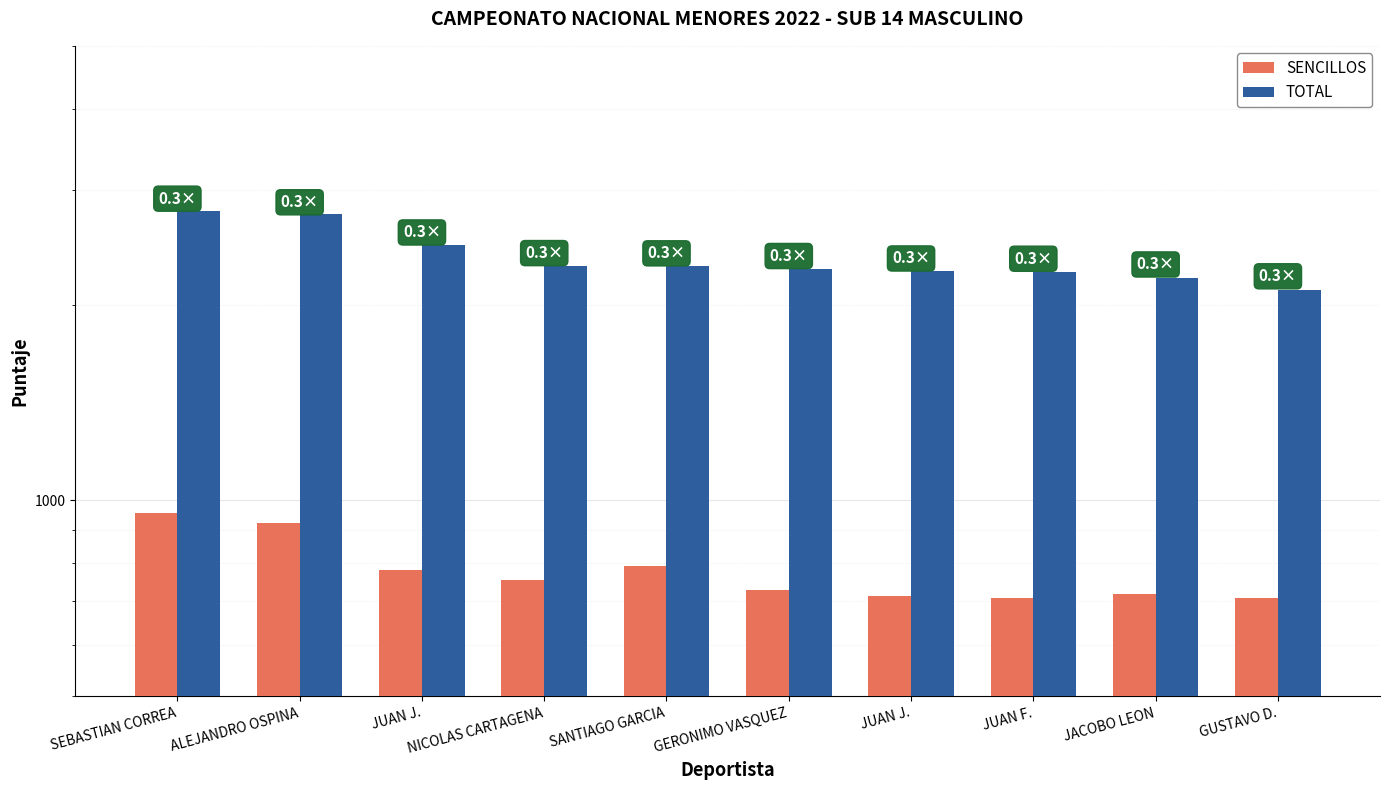

Which series has the largest total across all categories?

TOTAL